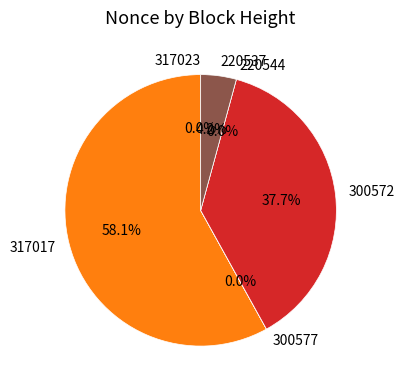

How much of the chart is everything except 317017?

41.9%